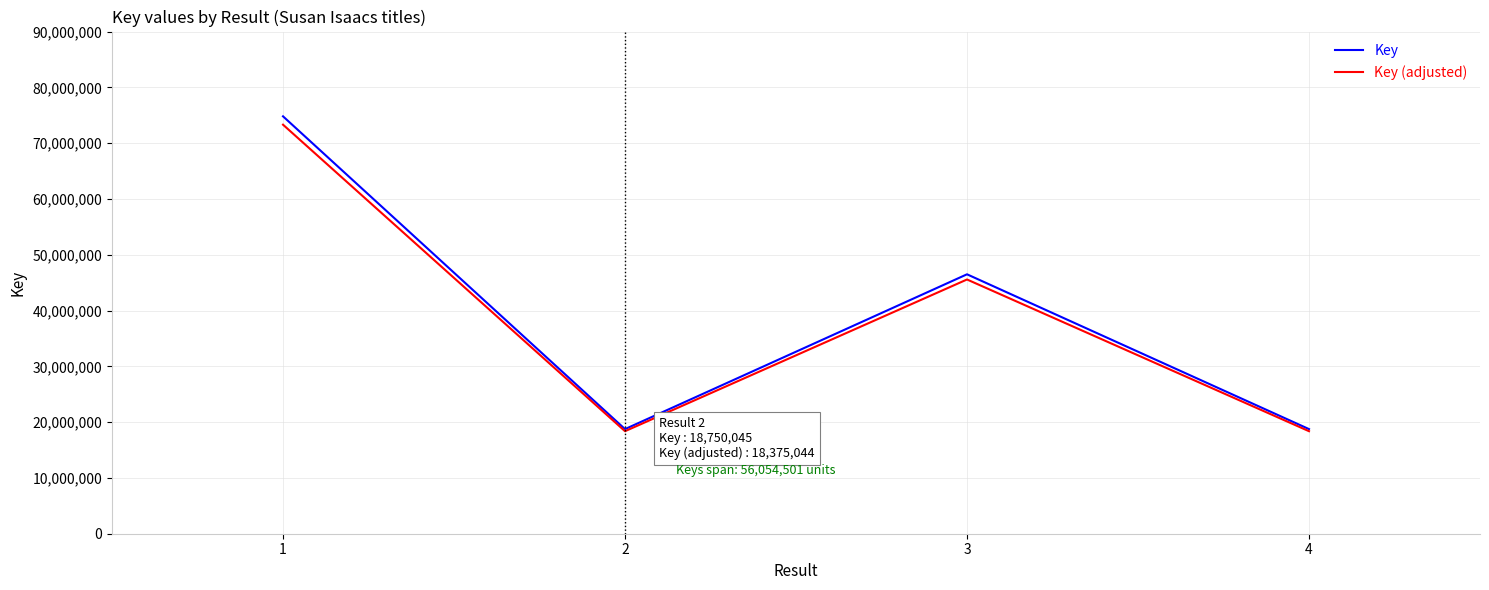

Which series has the largest range (max minus min)?

Key